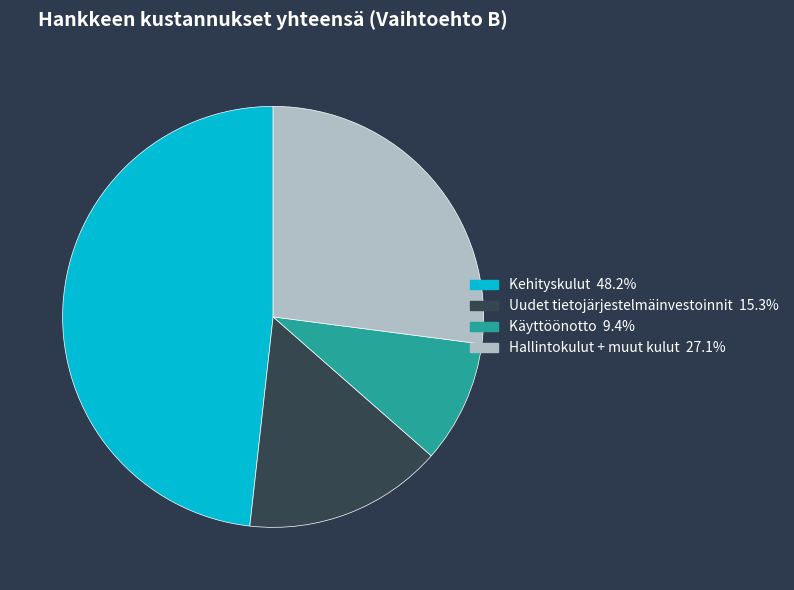

Do Uudet tietojärjestelmäinvestoinnit and Hallintokulut + muut kulut together represent more than half of the pie?

No